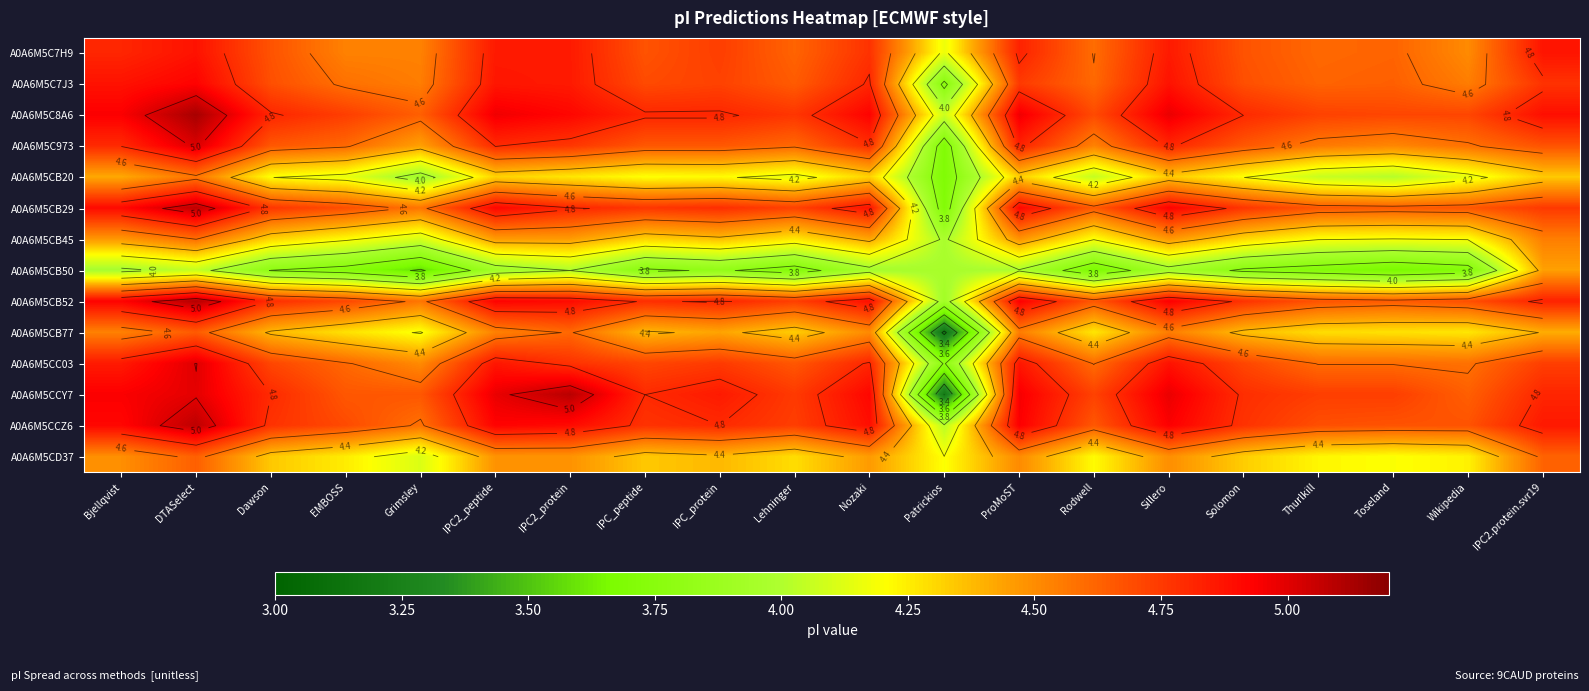

How many data points does each series have?

20